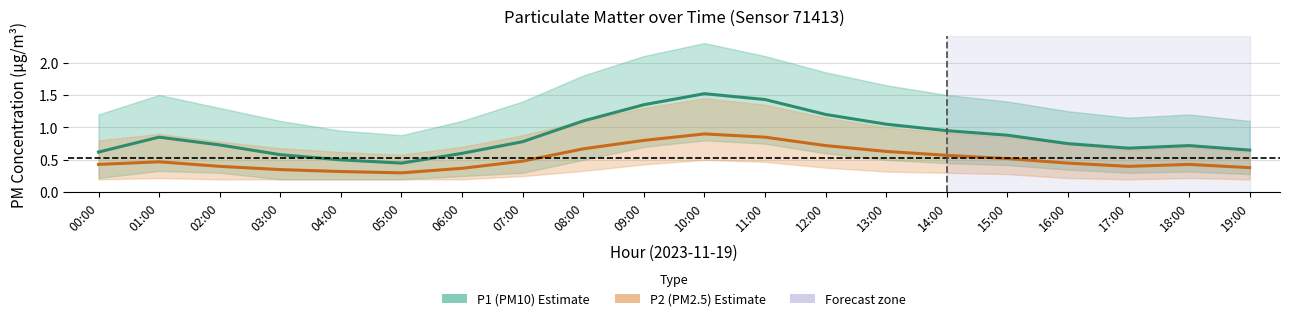

Rank the categories by P2 (PM2.5) value from highest to lowest.

10:00, 11:00, 09:00, 12:00, 08:00, 13:00, 14:00, 15:00, 07:00, 01:00, 16:00, 00:00, 18:00, 02:00, 17:00, 19:00, 06:00, 03:00, 04:00, 05:00